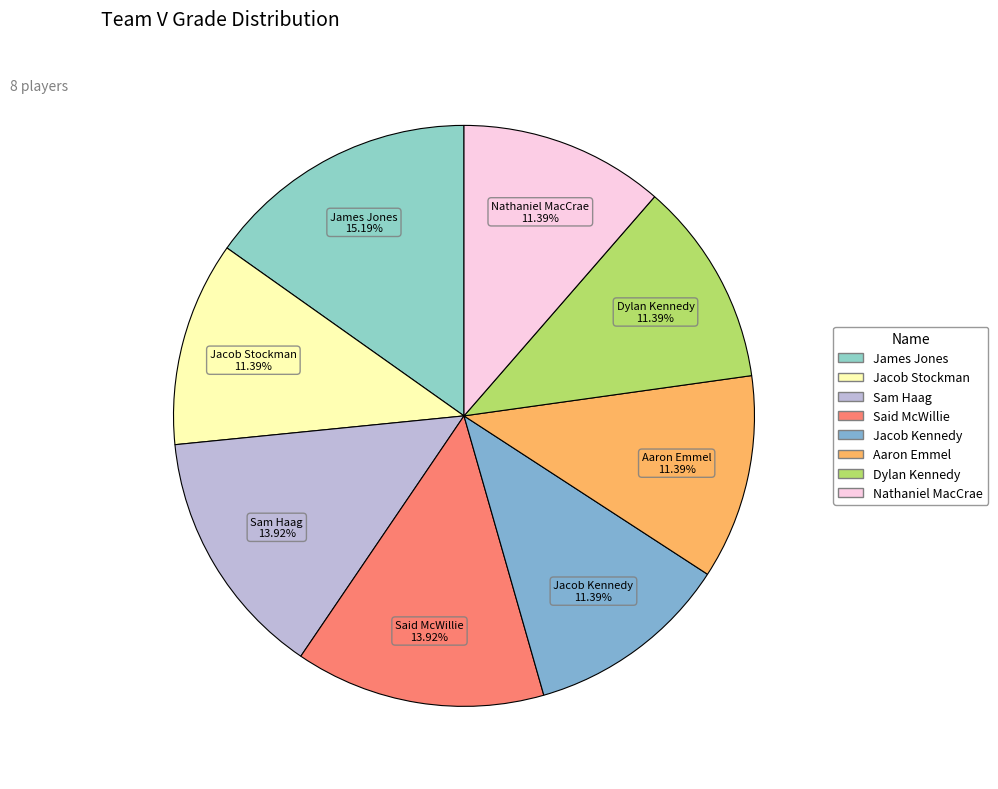

To the nearest percent, what is the combined percentage of Jacob Stockman and Sam Haag?

25%